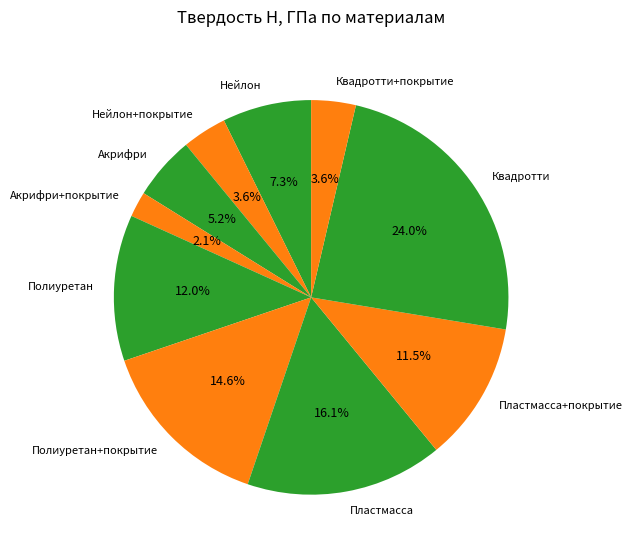

Which slice is the largest?

Квадротти